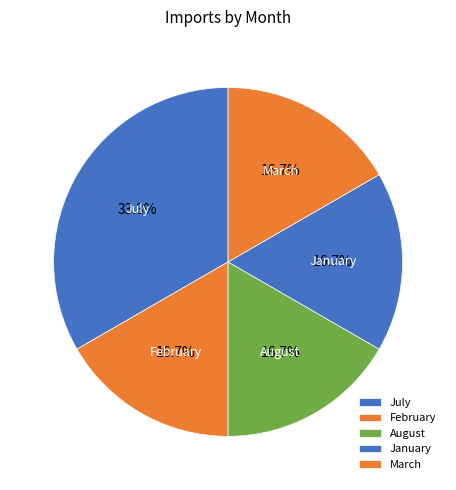

Is there a majority slice in this chart?

No